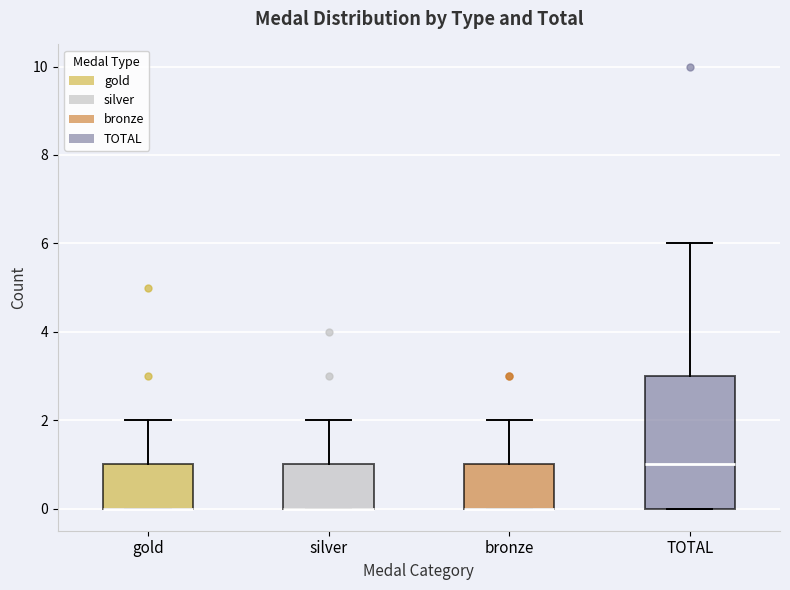

Where is the lower edge of the box for silver on the y-axis? The values are not printed on the chart, so give them approximately, as read against the axis.

0